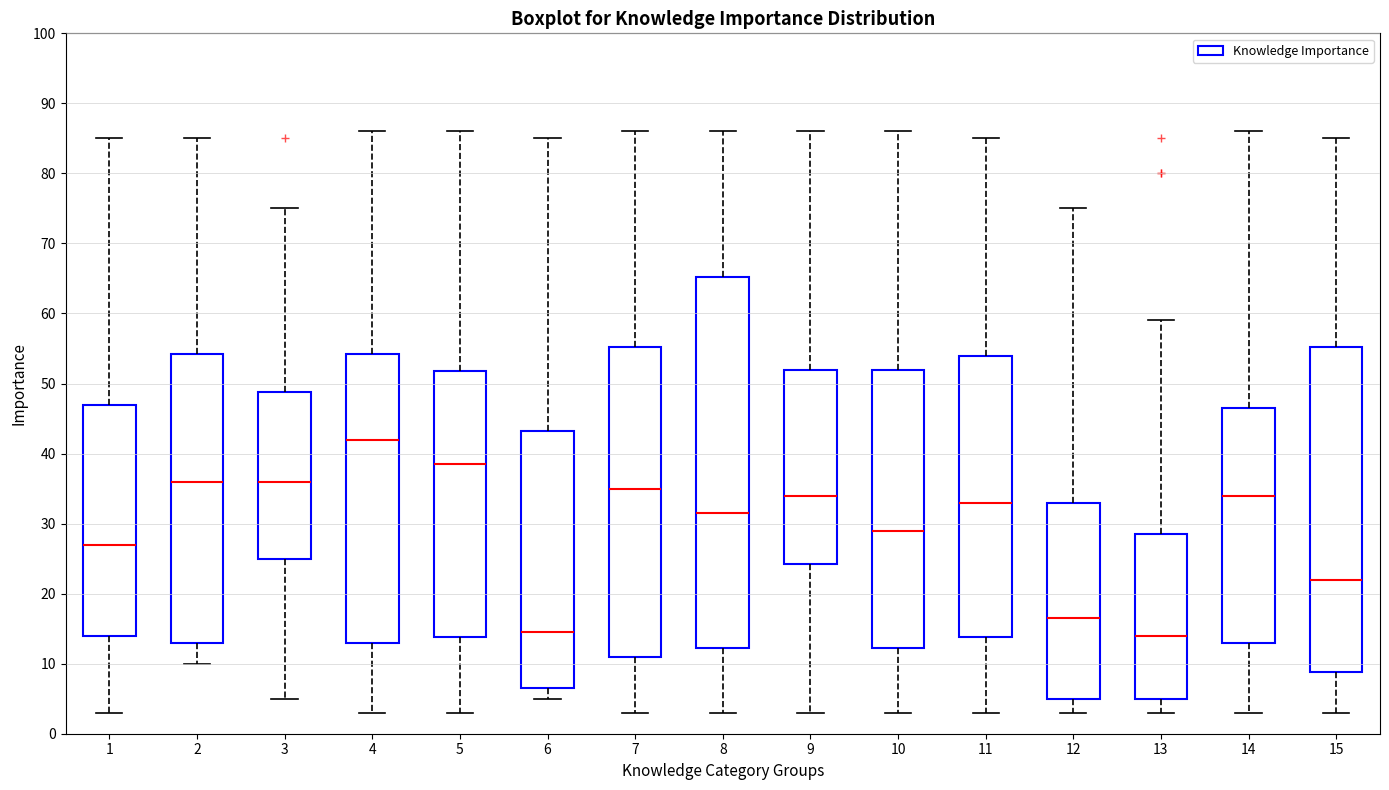

Reading left to right, read every box against the y-axis: the position of its median line, the range the box covers, and the ends of its whiskers. The values are not printed on the chart, so give them approximately, as read against the axis.

1: median 27, box 14 to 47, whiskers 3 to 85
2: median 36, box 13 to 54, whiskers 10 to 85
3: median 36, box 25 to 49, whiskers 5 to 75
4: median 42, box 13 to 54, whiskers 3 to 86
5: median 39, box 14 to 52, whiskers 3 to 86
6: median 15, box 7 to 43, whiskers 5 to 85
7: median 35, box 11 to 55, whiskers 3 to 86
8: median 32, box 12 to 65, whiskers 3 to 86
9: median 34, box 24 to 52, whiskers 3 to 86
10: median 29, box 12 to 52, whiskers 3 to 86
11: median 33, box 14 to 54, whiskers 3 to 85
12: median 17, box 5 to 33, whiskers 3 to 75
13: median 14, box 5 to 29, whiskers 3 to 59
14: median 34, box 13 to 47, whiskers 3 to 86
15: median 22, box 9 to 55, whiskers 3 to 85